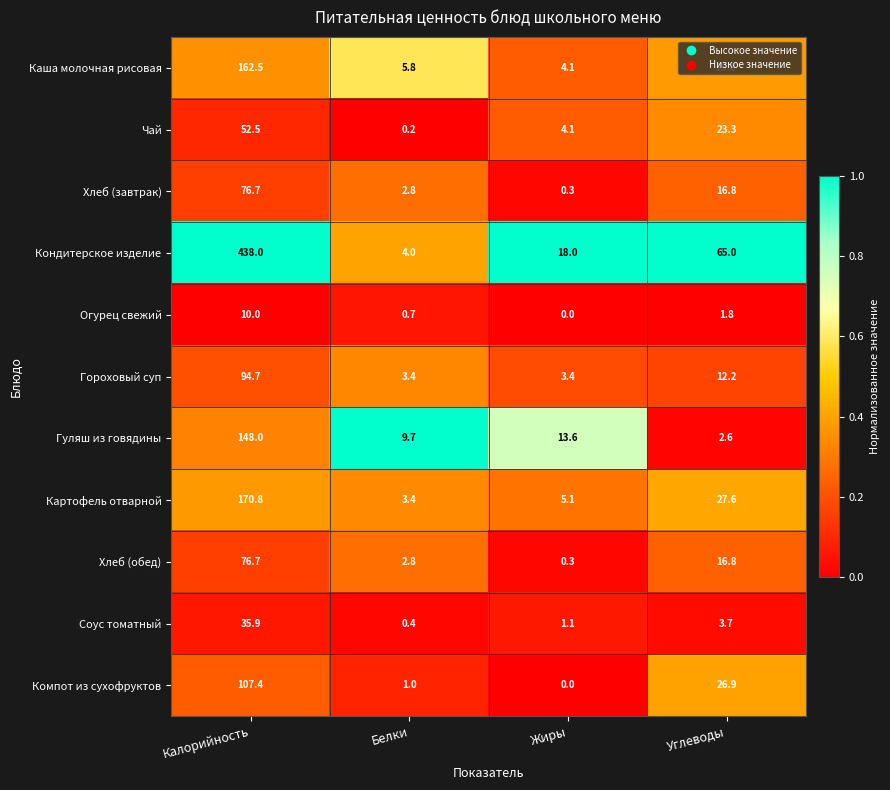

What is the difference between the maximum and second lowest values in the Каша молочная рисовая series?

156.7